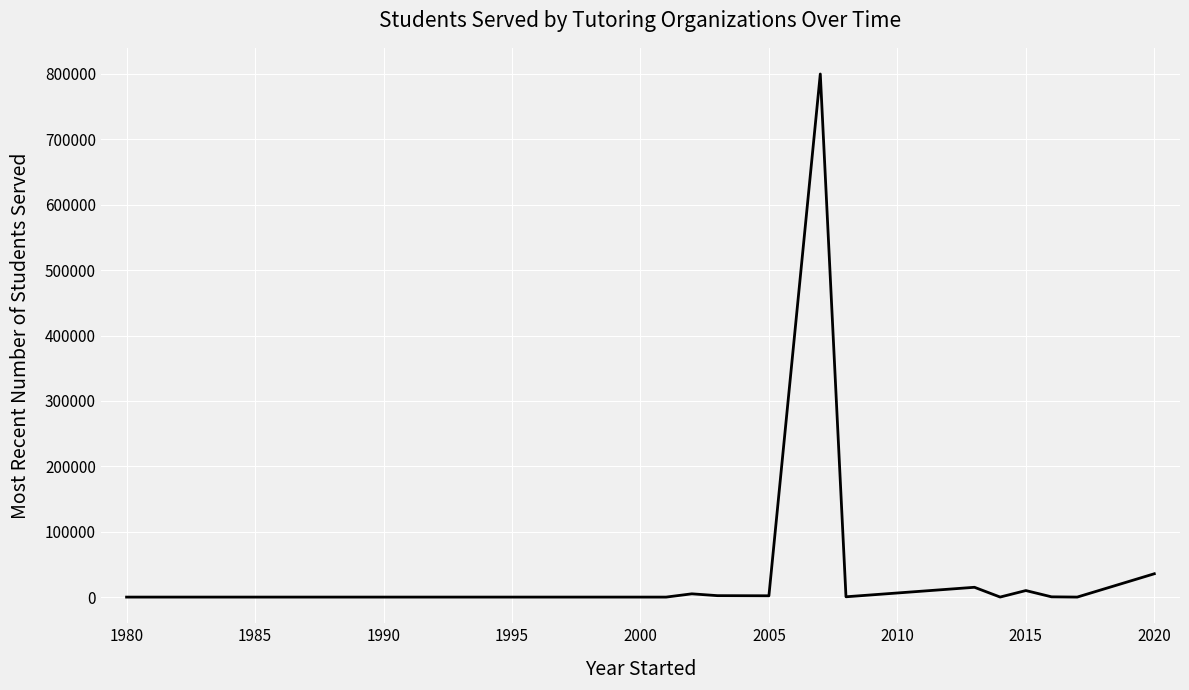

What is the maximum value shown in the chart?

800000